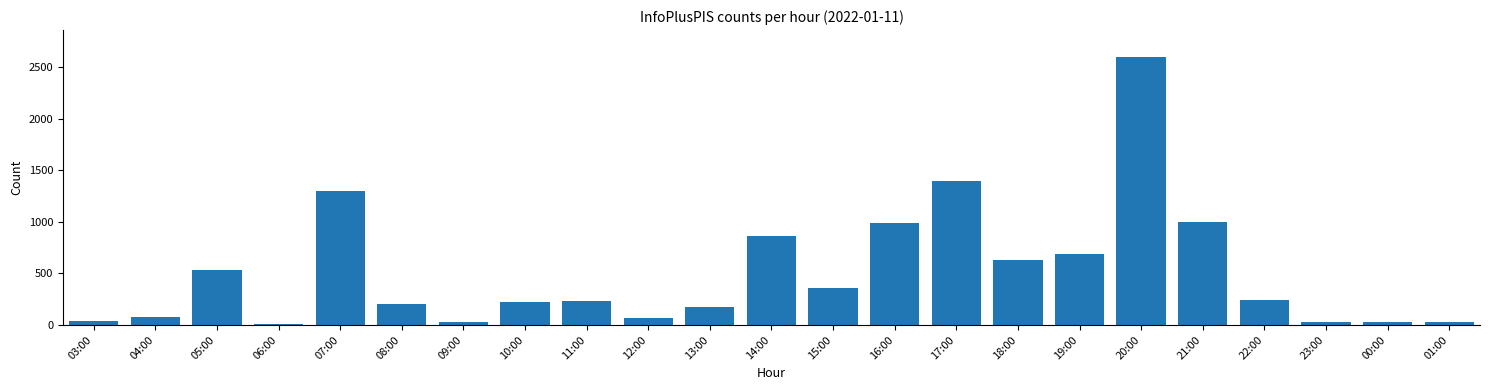

How many bars are there in total?

23